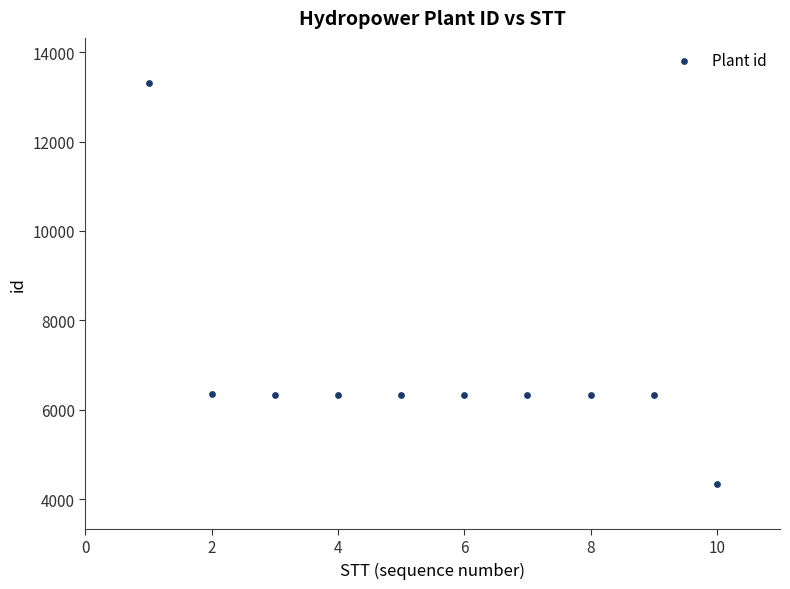

What is the average Y value?

6836